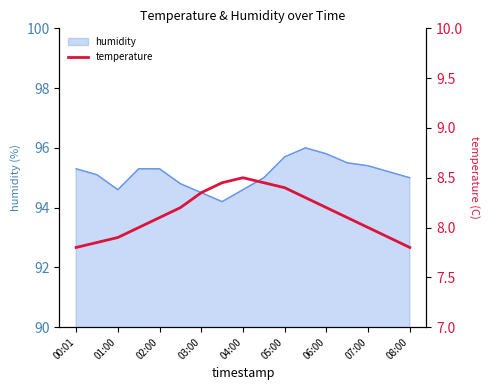

Does the chart have visible grid lines?

No